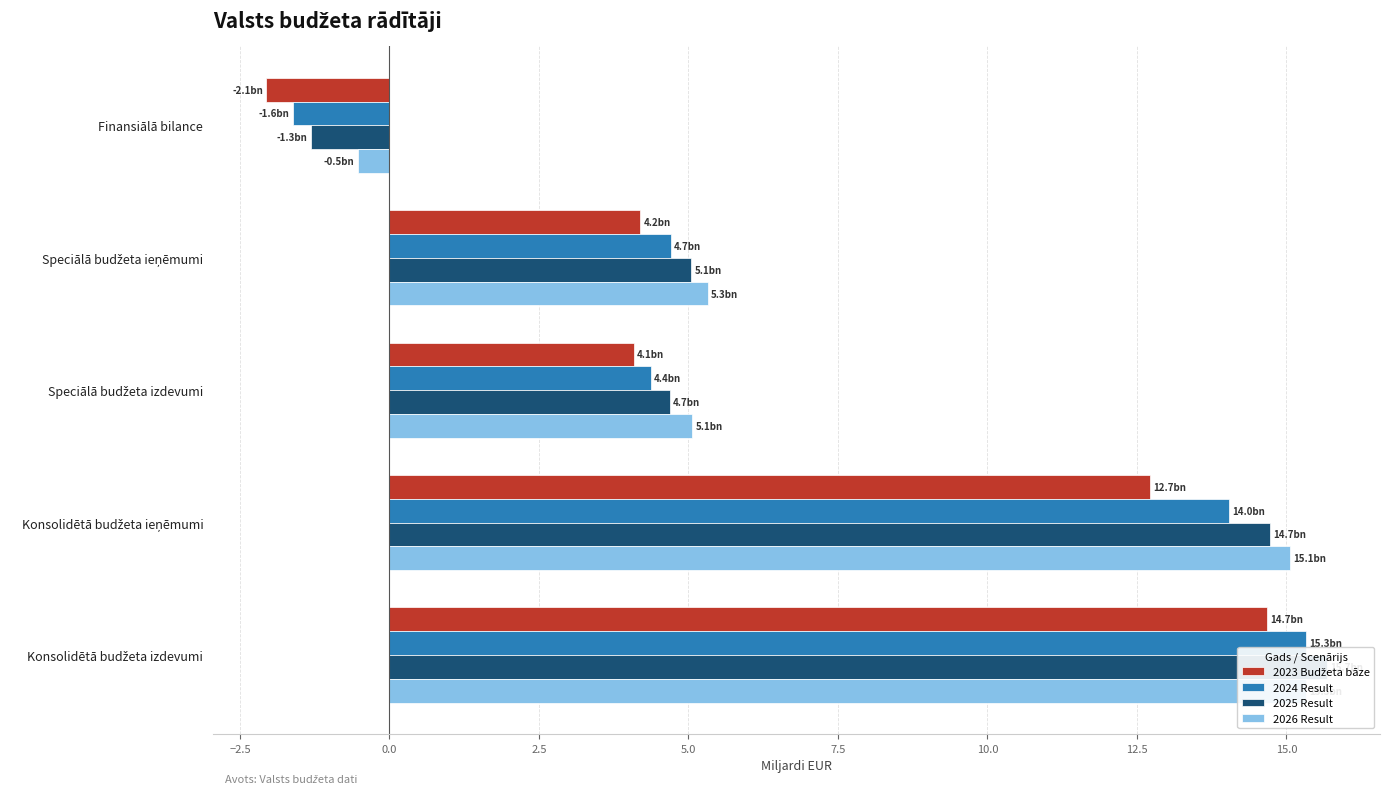

What is the difference between the maximum and minimum values in the 2024 Result series?

16.9